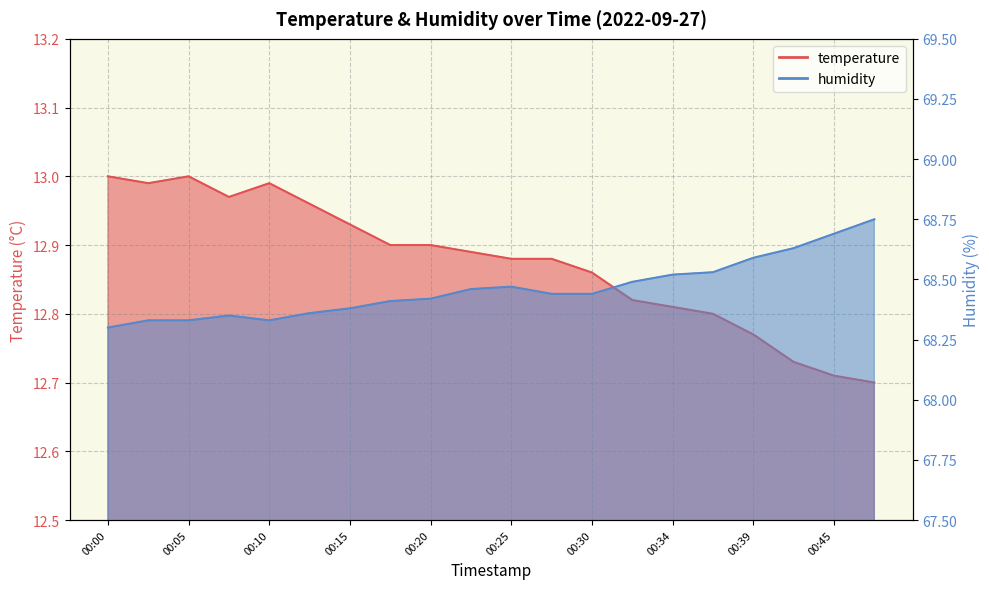

True or false: humidity and temperature intersect in this chart.

False